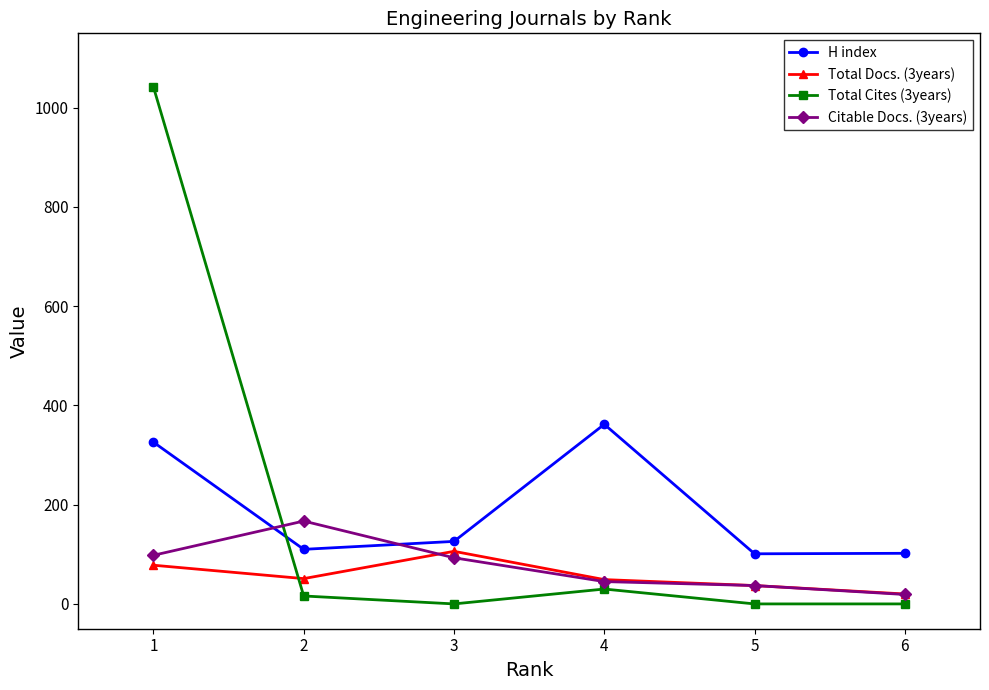

True or false: Citable Docs. (3years) has more than 2 interior local peaks.

False